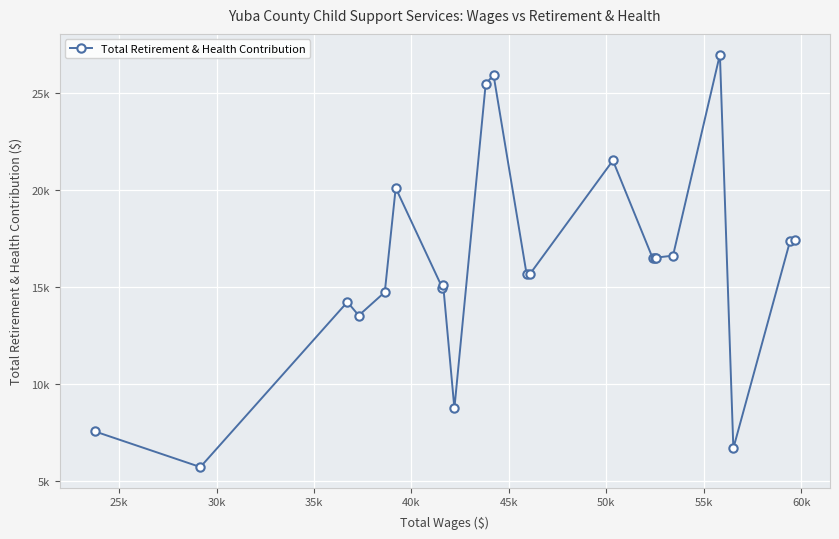

How many data points does each series have?

22